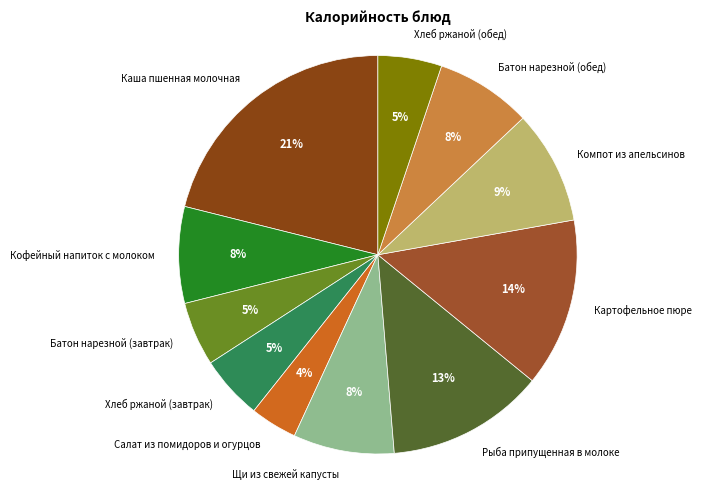

To the nearest percent, what percentage of the pie is Батон нарезной (завтрак)?

5%